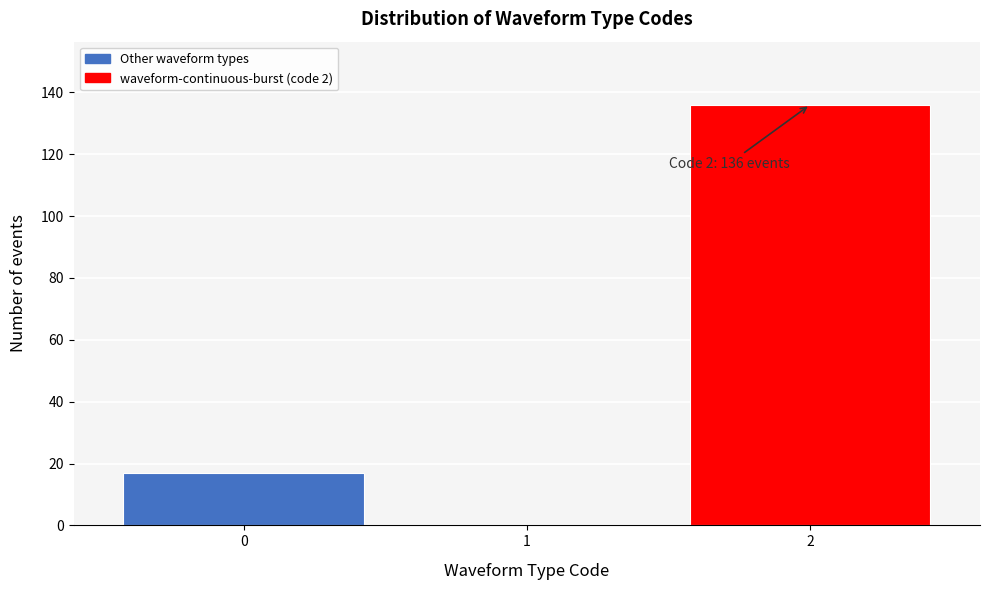

Reading left to right, list all the values displayed in this chart.

0=17	1=0	2=136